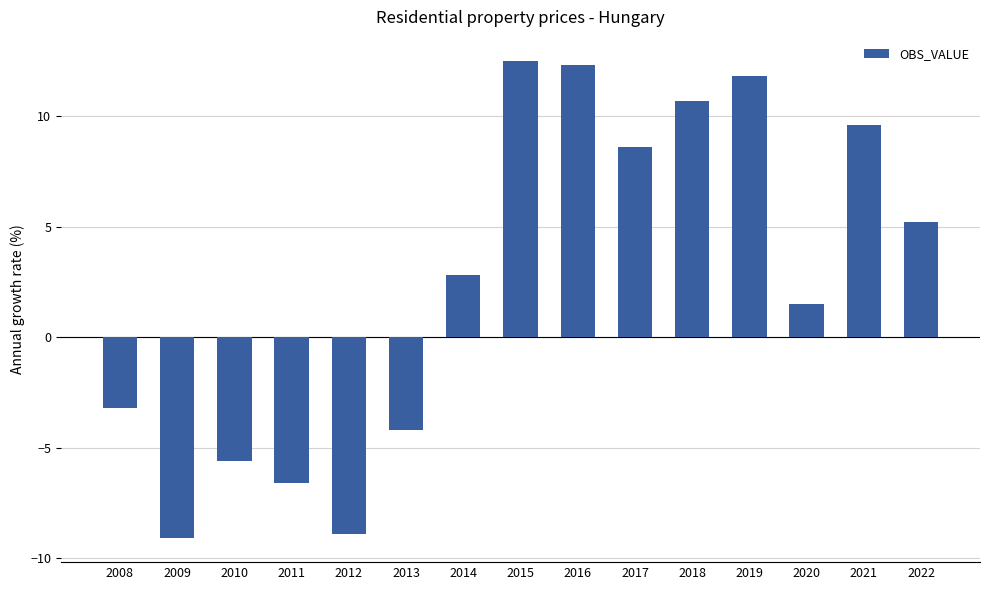

What is the value of the 12th bar from the left?

11.8